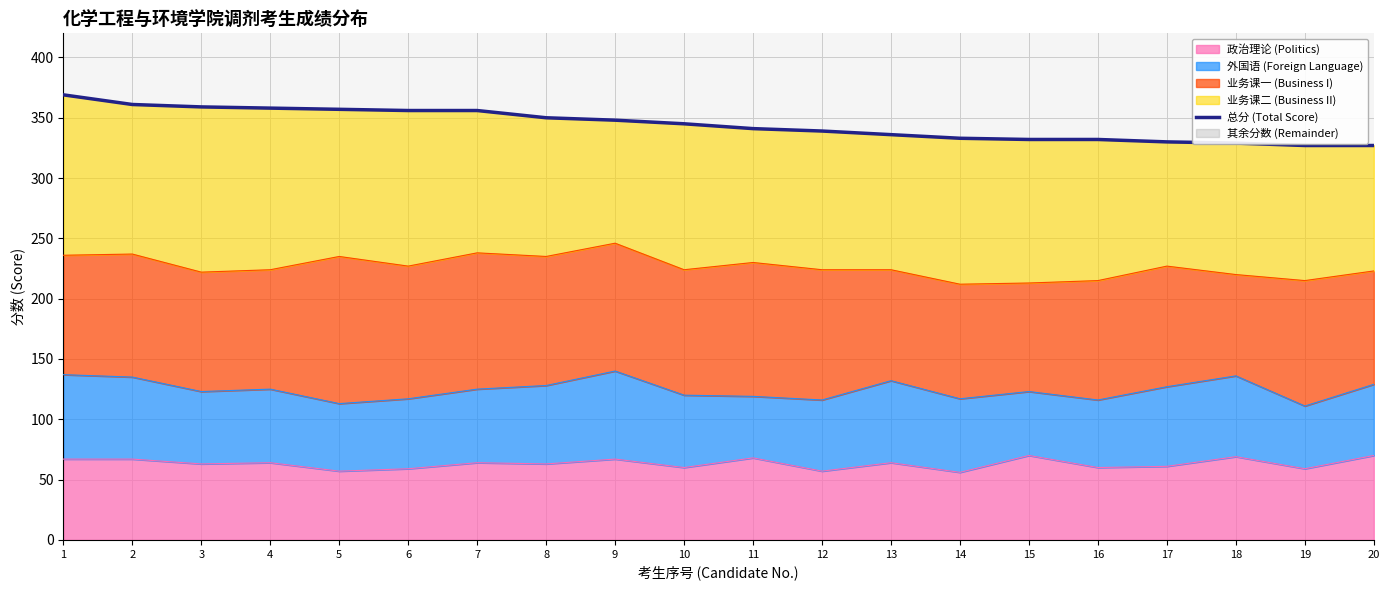

Which has a higher value, 4 or 19?

4